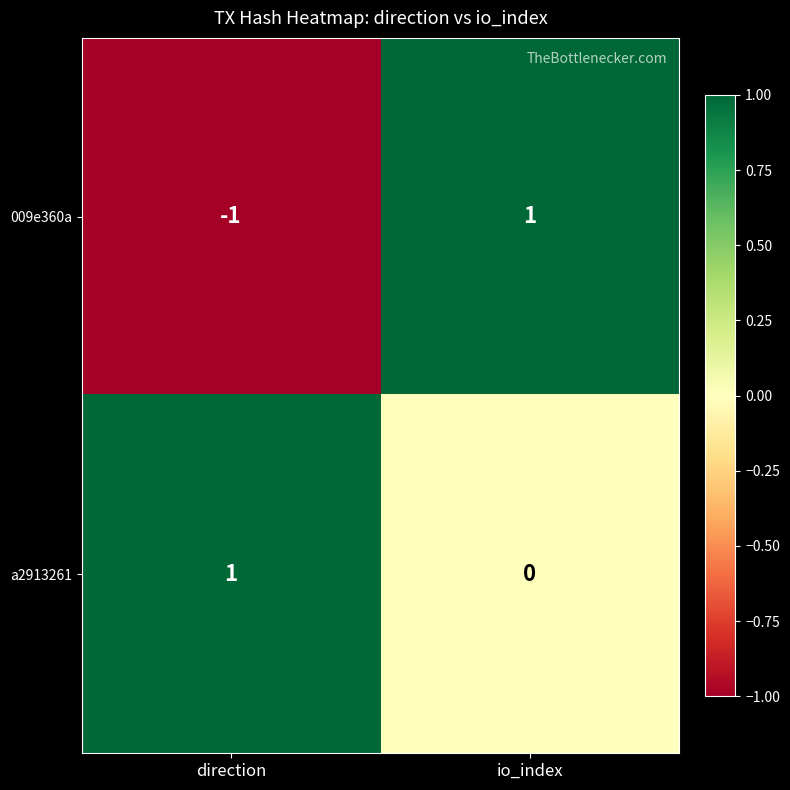

How many series are shown in this chart?

2